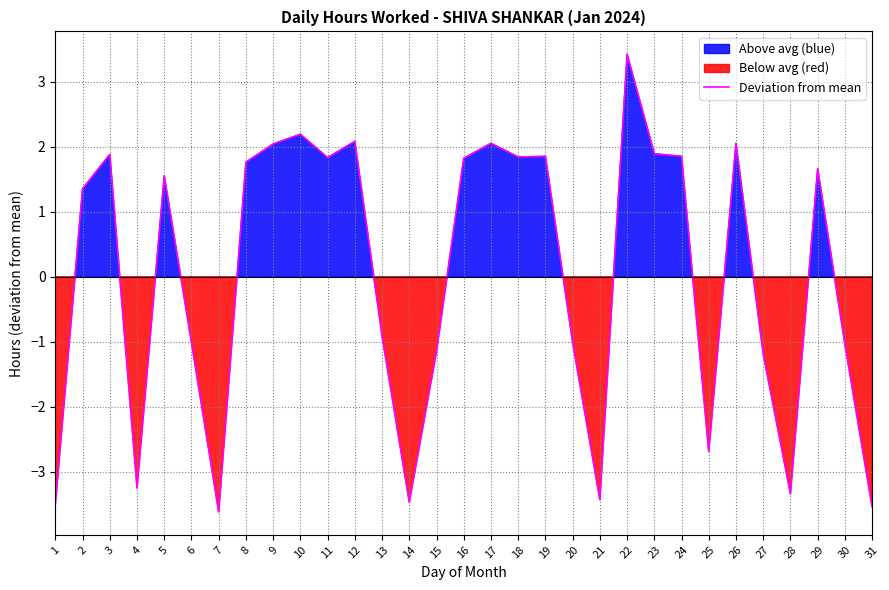

Count the number of values greater than 1.

17